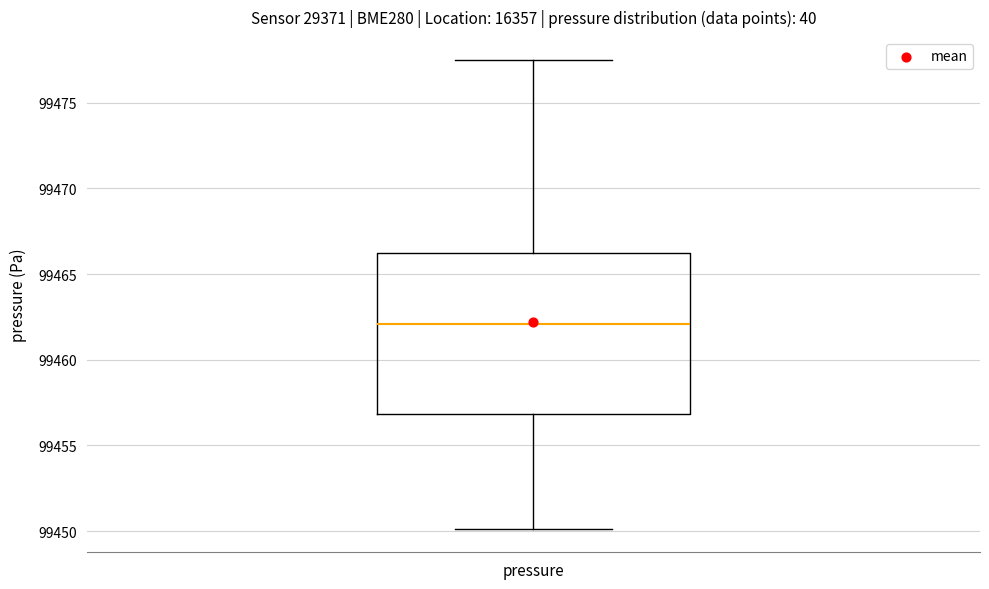

Where does the upper whisker of the box for pressure end on the y-axis? The values are not printed on the chart, so give them approximately, as read against the axis.

99477.5